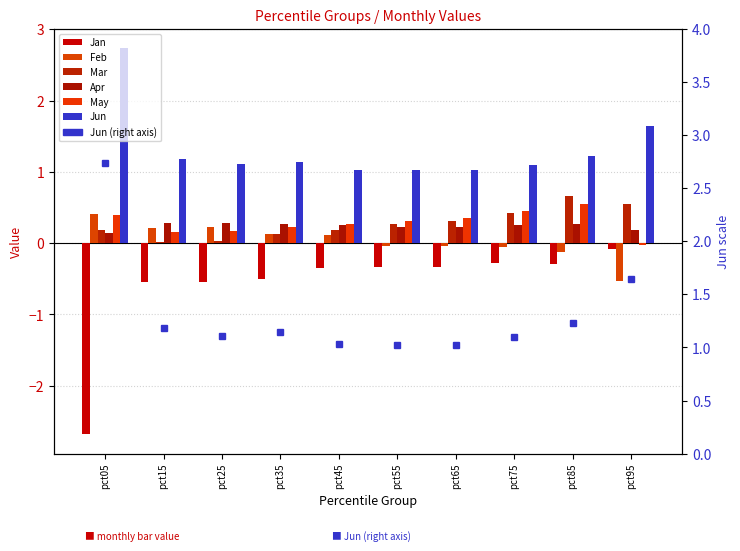

How many bars are there in each group?

6